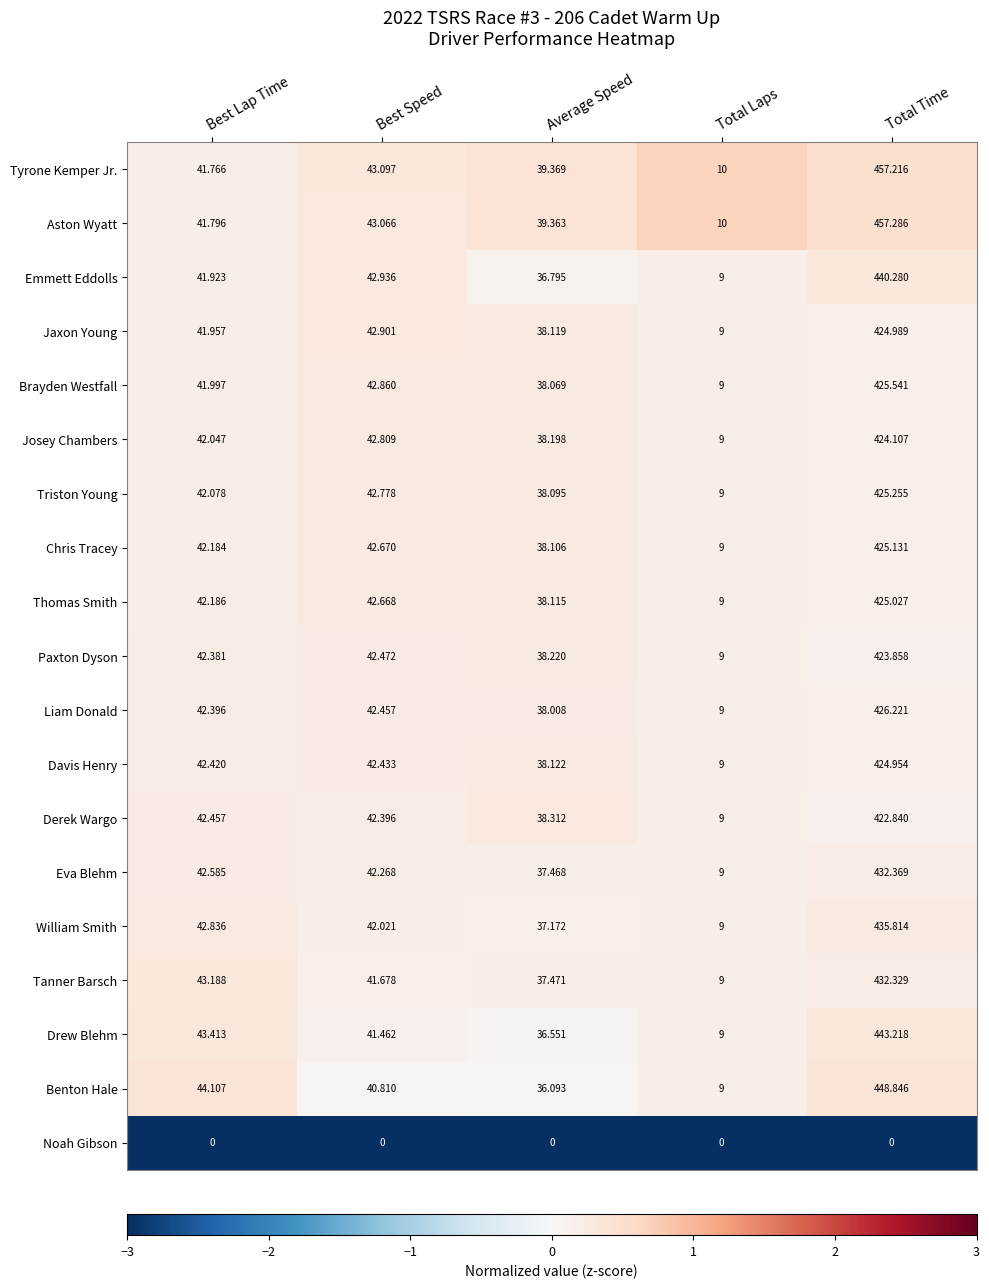

At which label is Derek Wargo closest to 215?

Best Lap Time